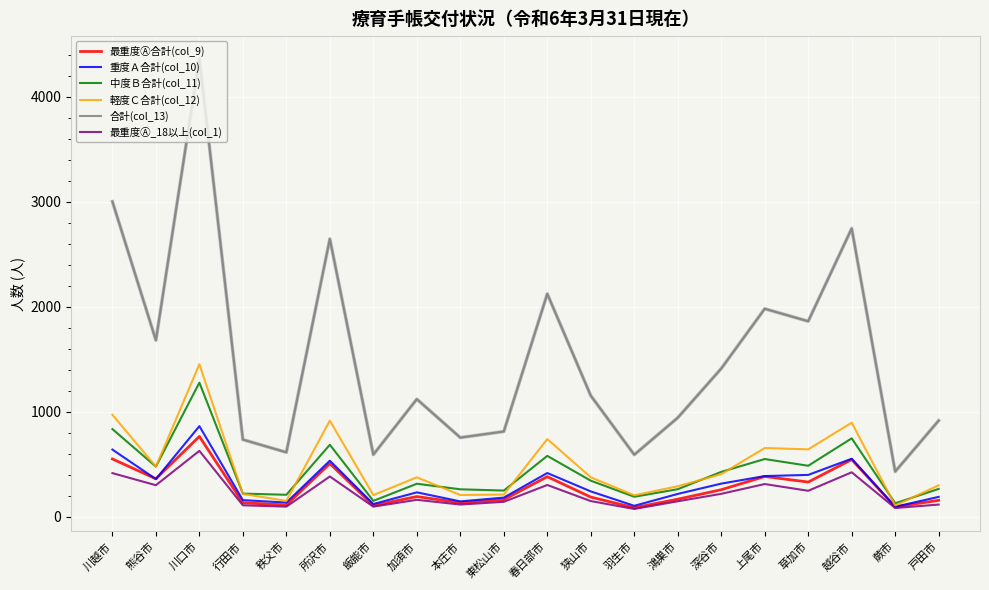

True or false: 合計(col_13) and 重度Ａ合計(col_10) cross at least once.

False